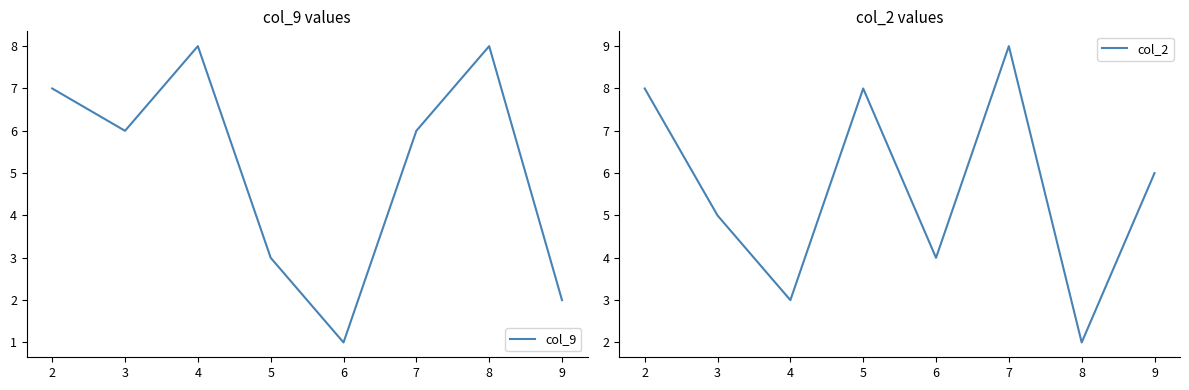

Which series has the largest total across all categories?

col_2